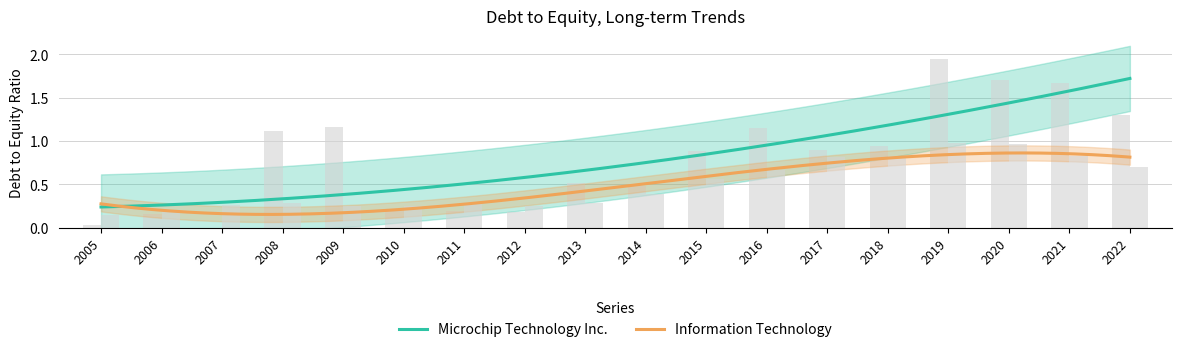

How many groups of bars are there?

18